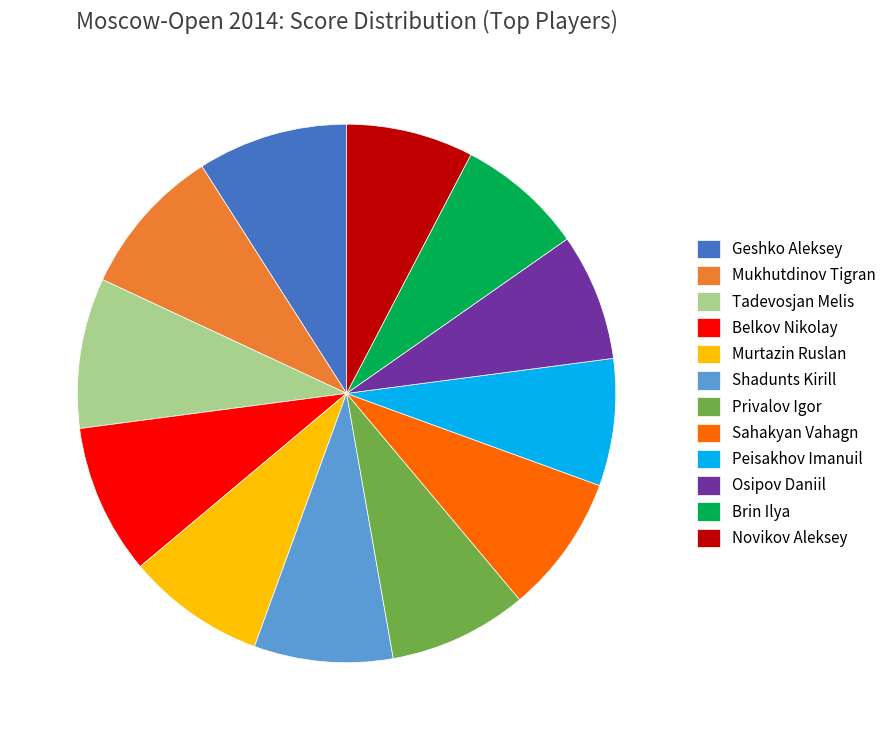

Combined, do Sahakyan Vahagn and Brin Ilya account for over 50%?

No